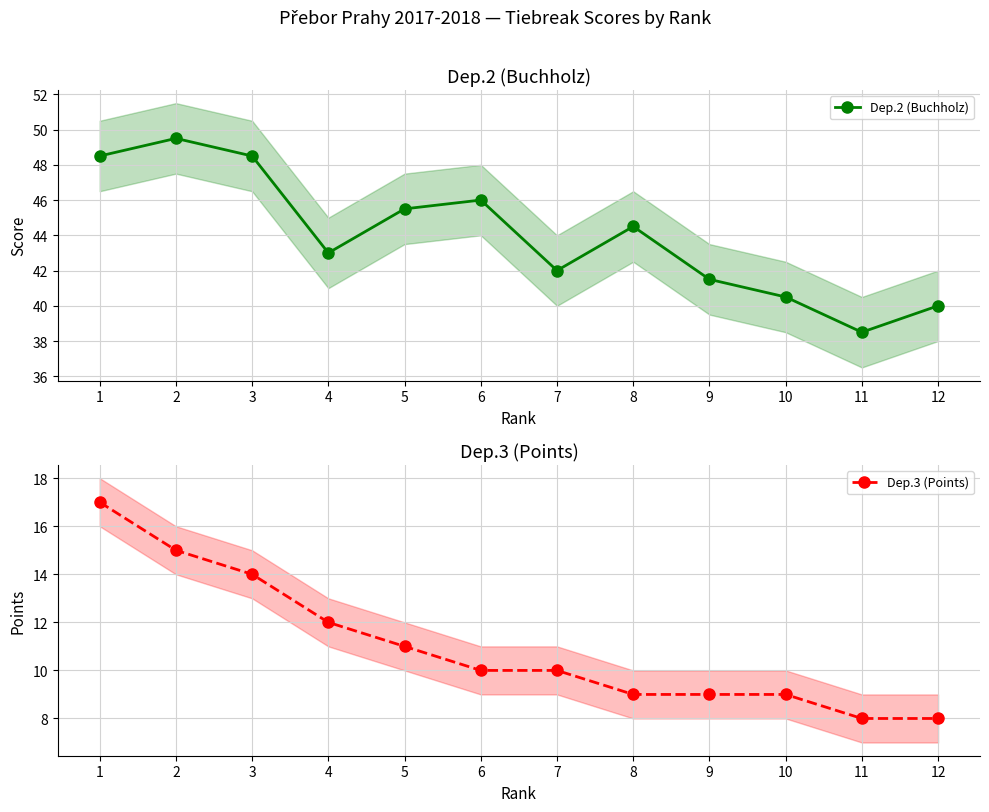

True or false: Dep.2 (Buchholz) and Dep.3 (Points) intersect in this chart.

False